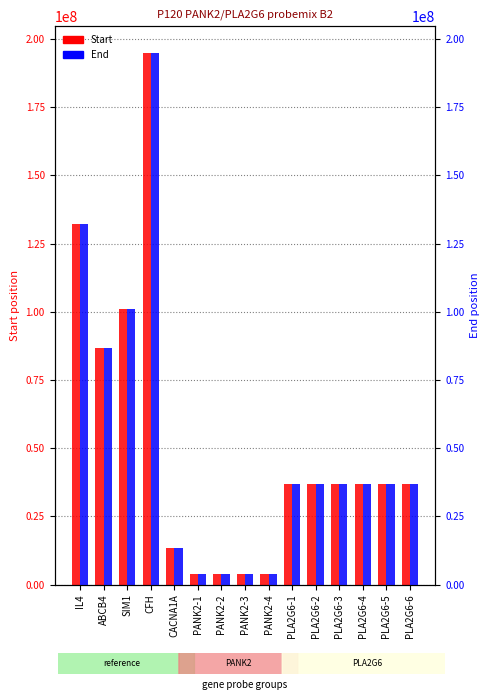

What is the total value across all series at PLA2G6-1?

73790485